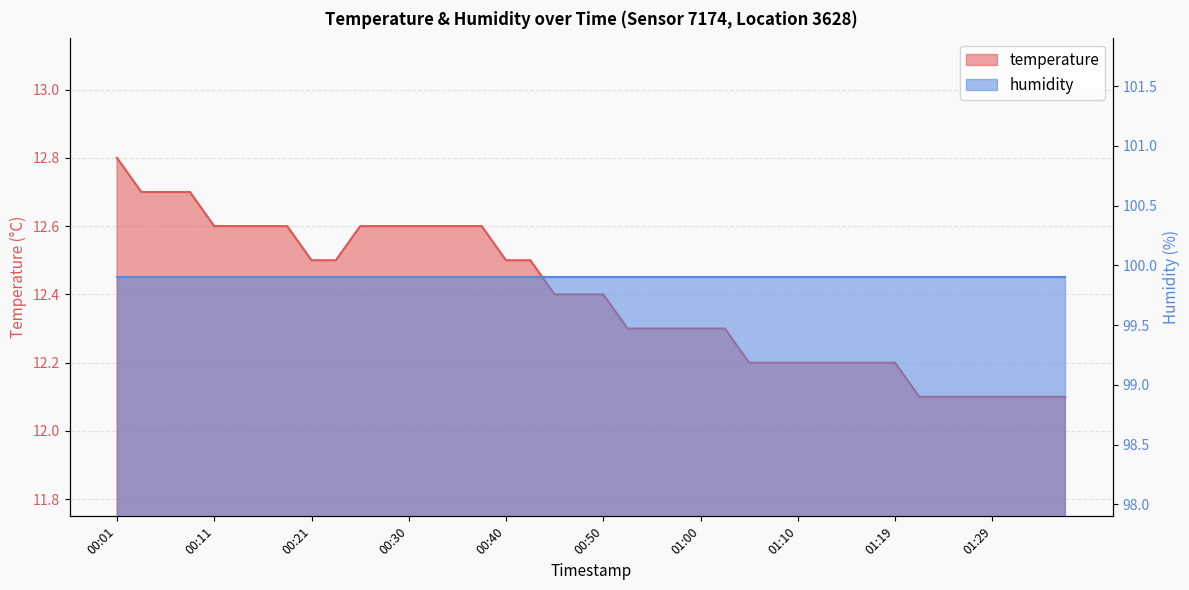

Reading left to right, extract all data points from this chart.

00:01=12.8	00:04=12.7	00:06=12.7	00:09=12.7	00:11=12.6	00:13=12.6	00:16=12.6	00:18=12.6	00:21=12.5	00:23=12.5	00:26=12.6	00:28=12.6	00:30=12.6	00:33=12.6	00:35=12.6	00:38=12.6	00:40=12.5	00:43=12.5	00:45=12.4	00:48=12.4	00:50=12.4	00:52=12.3	00:55=12.3	00:57=12.3	01:00=12.3	01:02=12.3	01:05=12.2	01:07=12.2	01:10=12.2	01:12=12.2	01:14=12.2	01:17=12.2	01:19=12.2	01:22=12.1	01:24=12.1	01:27=12.1	01:29=12.1	01:32=12.1	01:34=12.1	01:36=12.1